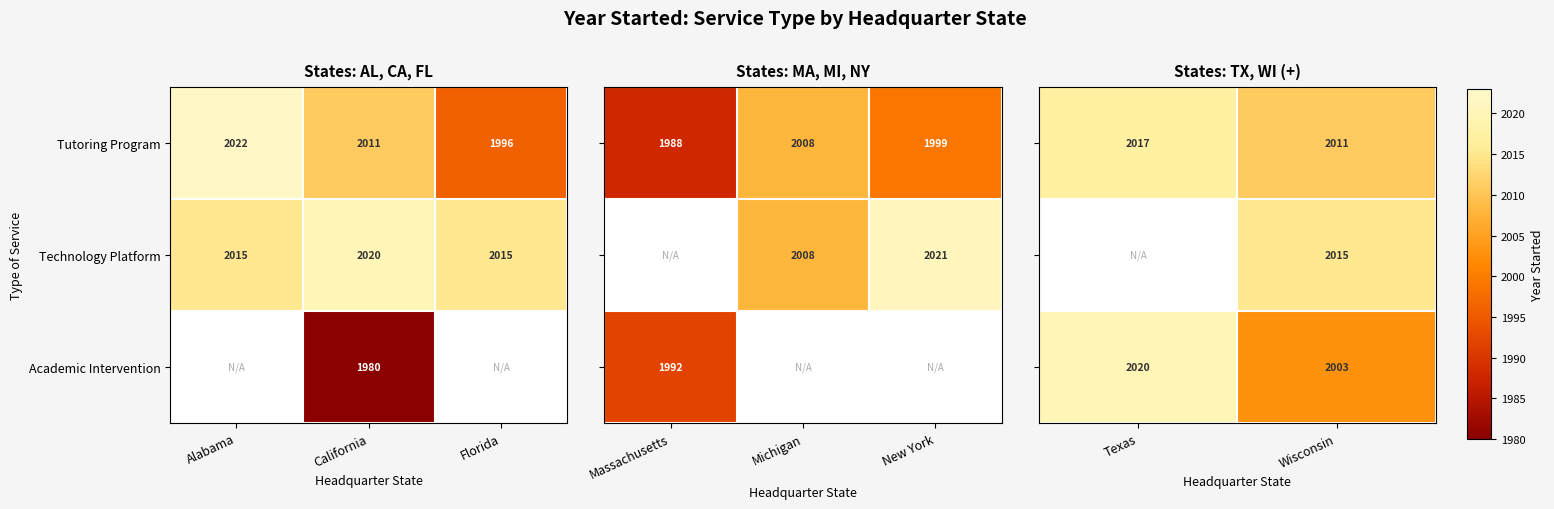

The Academic Intervention series shows 1980 at California. True or false?

True